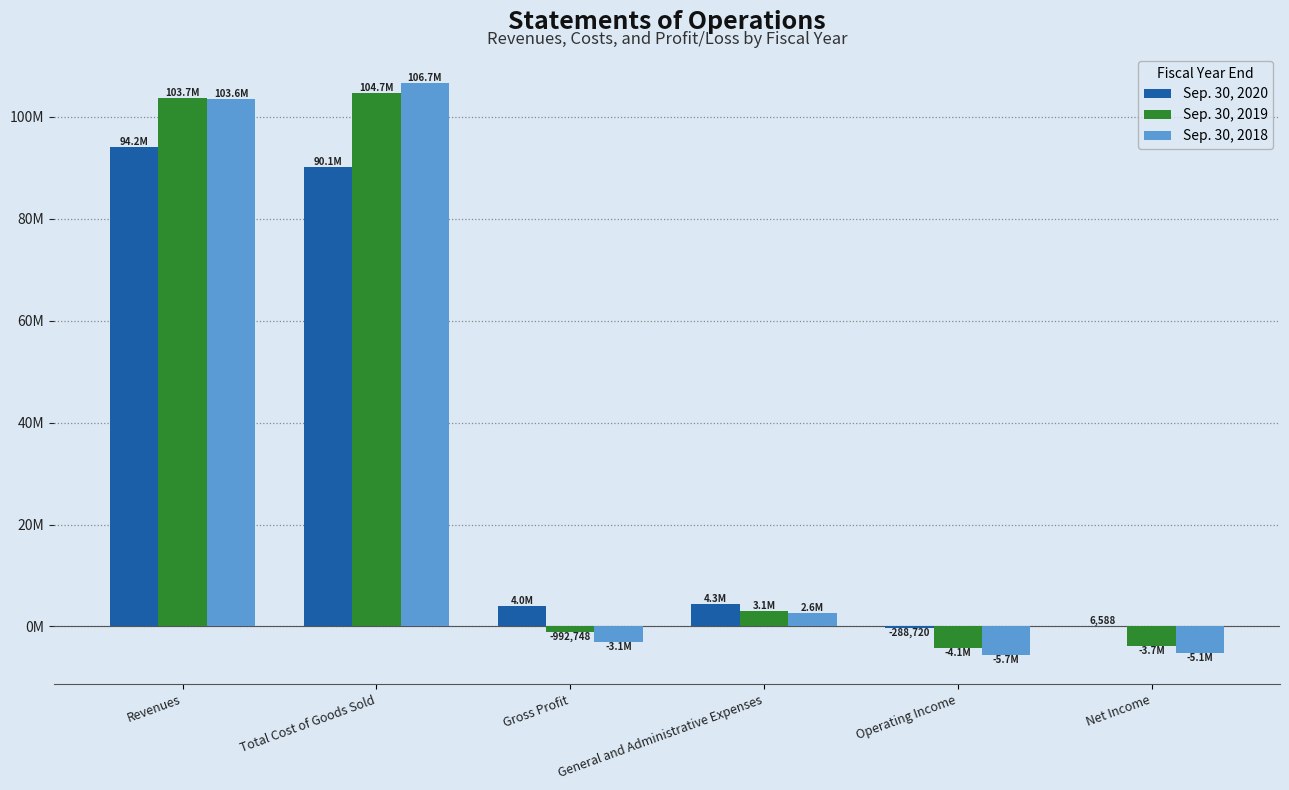

Are the bars horizontal?

No